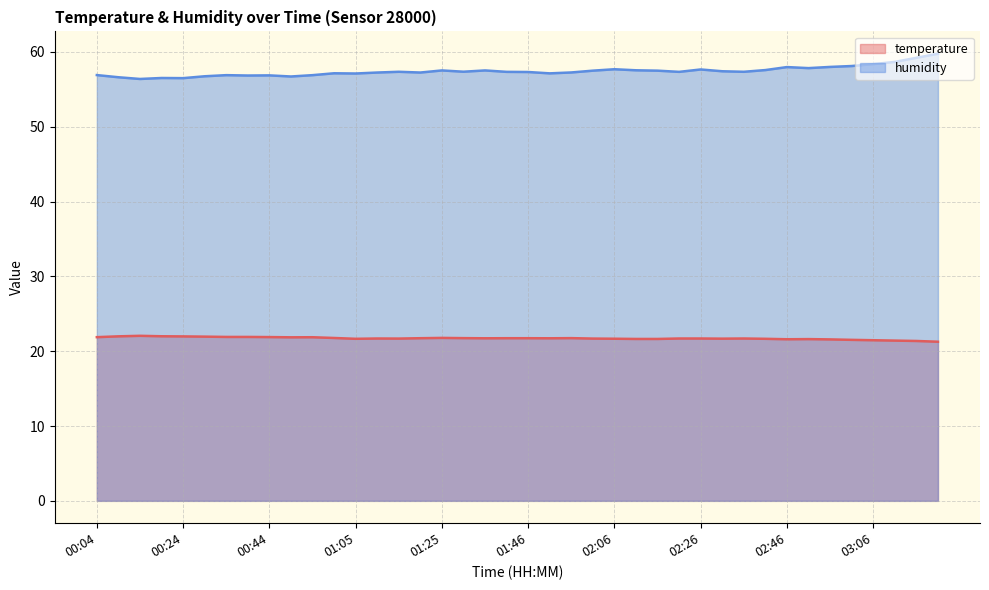

Is it true that temperature equals 14.9 at 02:01?

False